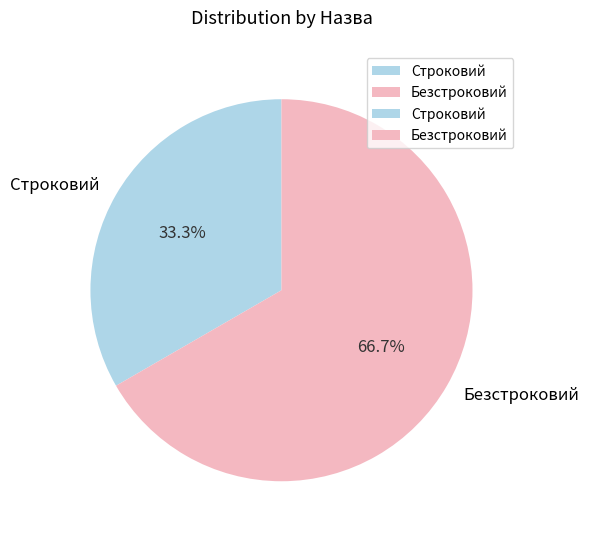

Which category has the smallest portion of the pie?

Строковий